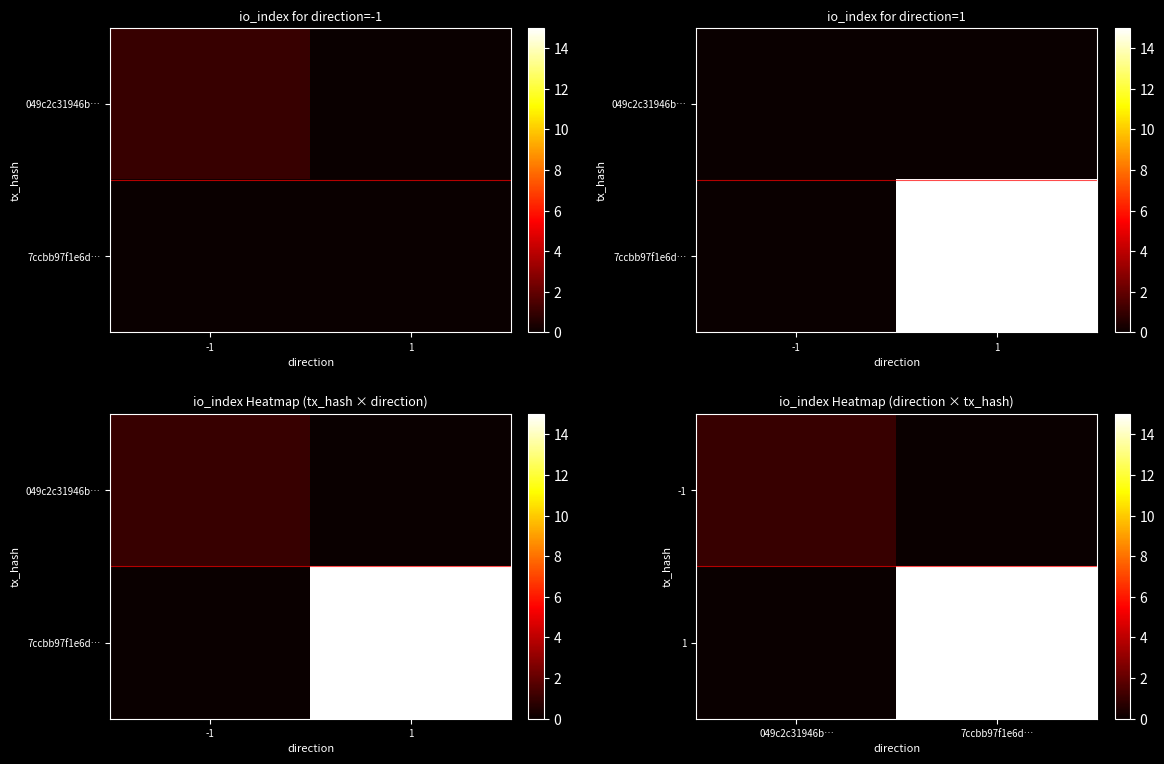

The 1 series shows 10 at 7ccbb97f1e6d…. True or false?

False